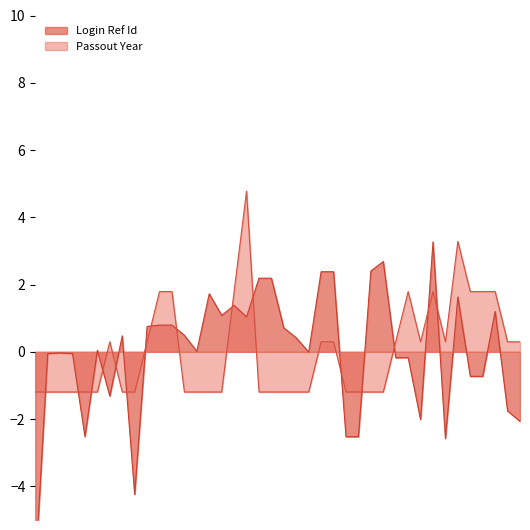

List the labels in order of Passout Year value, smallest first.

2021-07-14, 2021-09-22, 2021-09-23, 2021-10-01, 2021-10-05, 2021-10-06, 2022-02-05, 2022-03-29, 2022-06-07, 2022-07-03, 2022-09-10, 2022-09-13, 2022-11-17, 2022-11-17, 2022-12-01, 2022-12-02, 2022-12-27, 2023-01-29, 2023-01-29, 2023-01-30, 2023-06-03, 2021-11-02, 2022-05-13, 2023-01-23, 2023-01-23, 2023-06-22, 2023-07-27, 2023-10-23, 2023-11-29, 2023-12-28, 2022-06-02, 2022-06-02, 2022-10-21, 2023-07-19, 2023-10-14, 2023-11-23, 2023-11-23, 2023-11-28, 2023-11-15, 2022-11-07